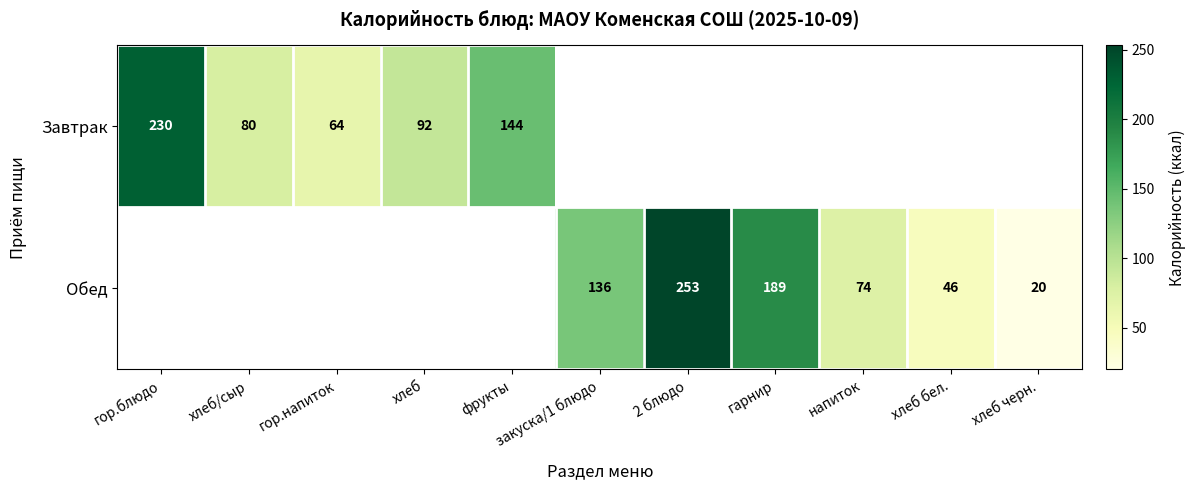

Is it true that Обед equals 150 at 2 блюдо?

False